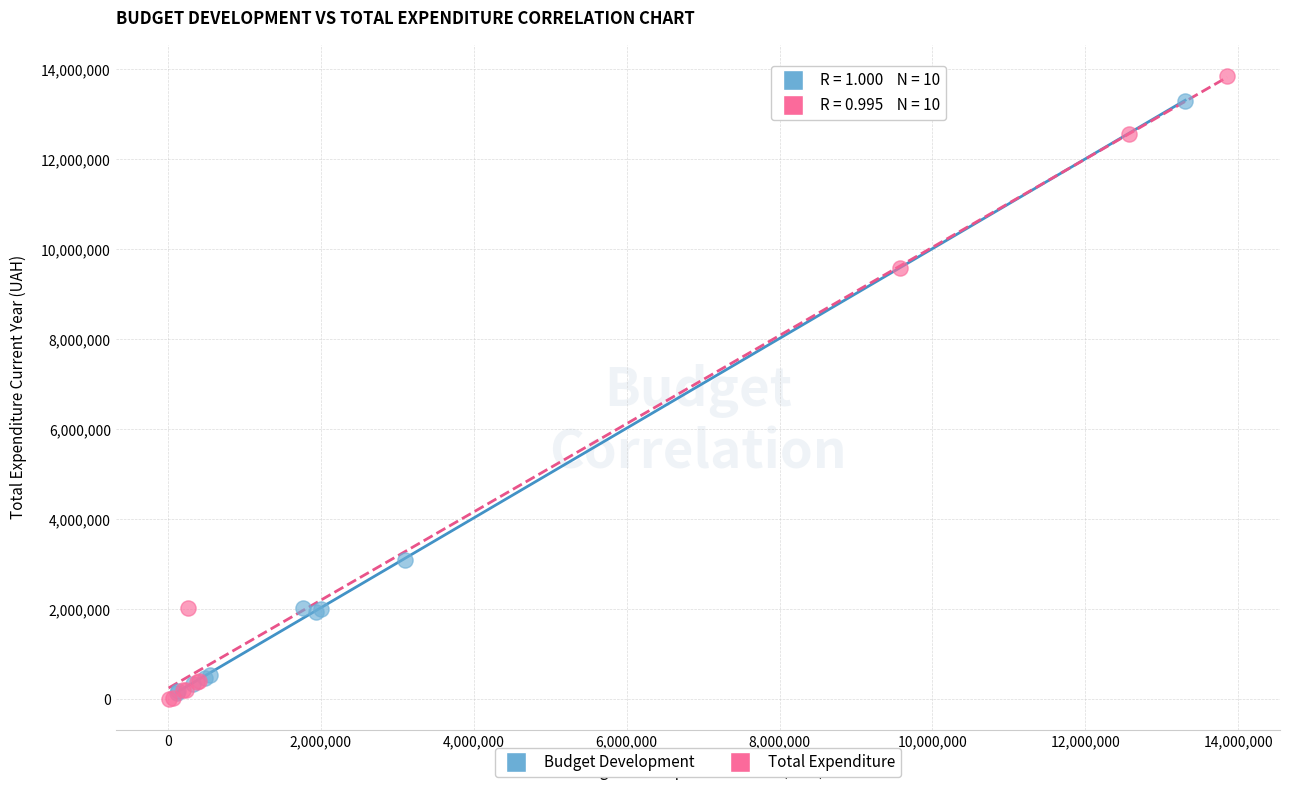

What are all the series names shown in the legend?

Budget Development, Total Expenditure